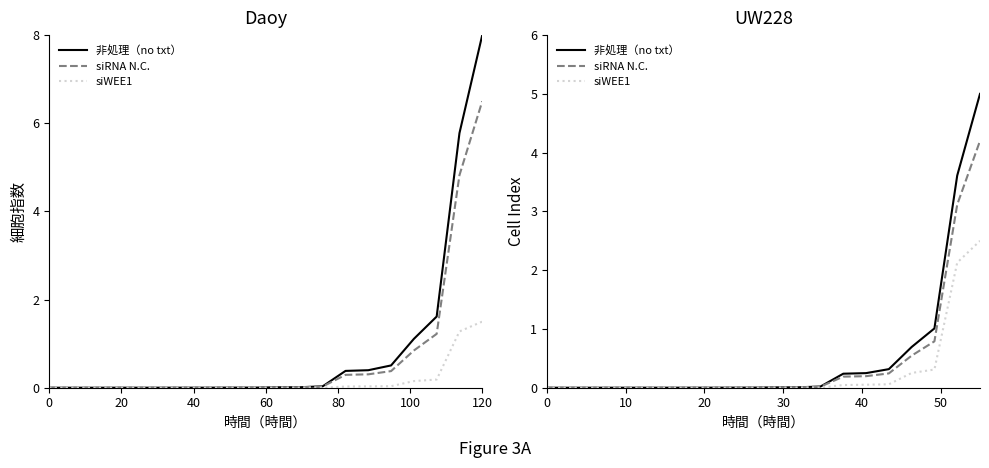

What are all the series names shown in the legend?

非処理（no txt）, siRNA N.C., siWEE1